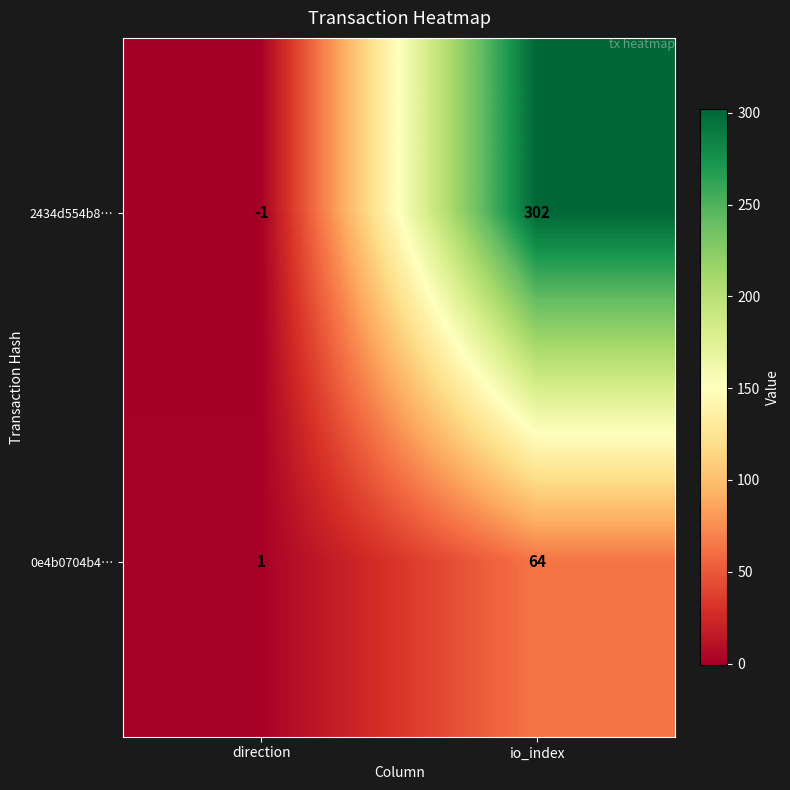

How many series are shown in this chart?

2